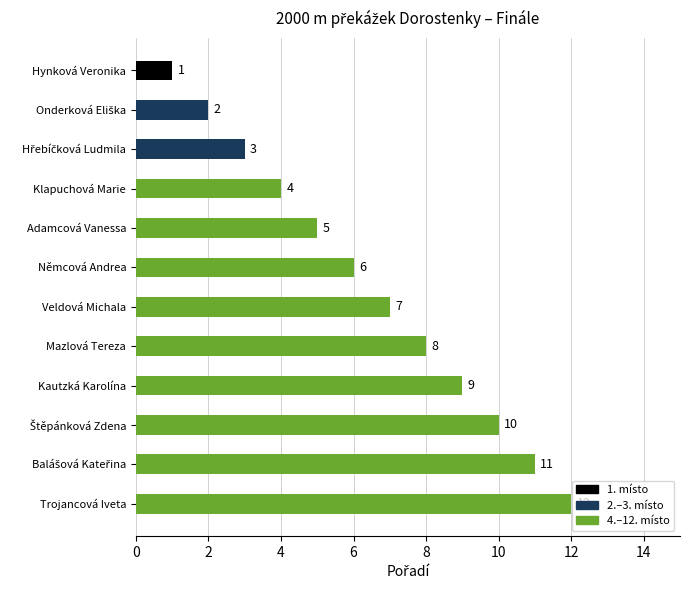

What is the change in value from Němcová Andrea to Kautzká Karolína?

+3